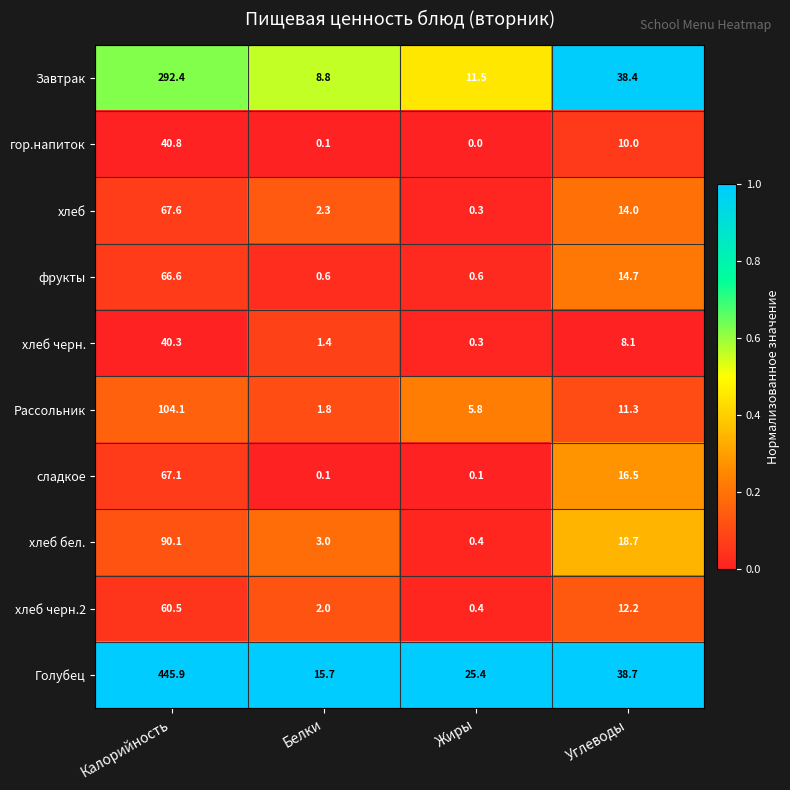

What is the maximum value shown in the chart?

445.9